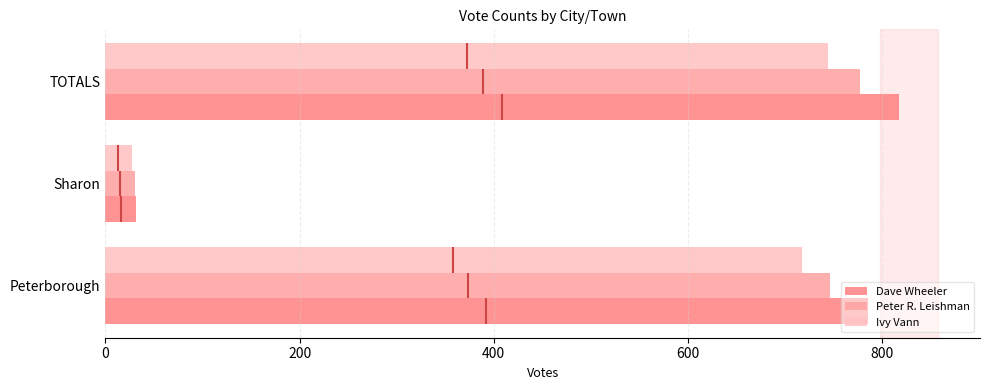

How many values in the Dave Wheeler series are below 785?

1